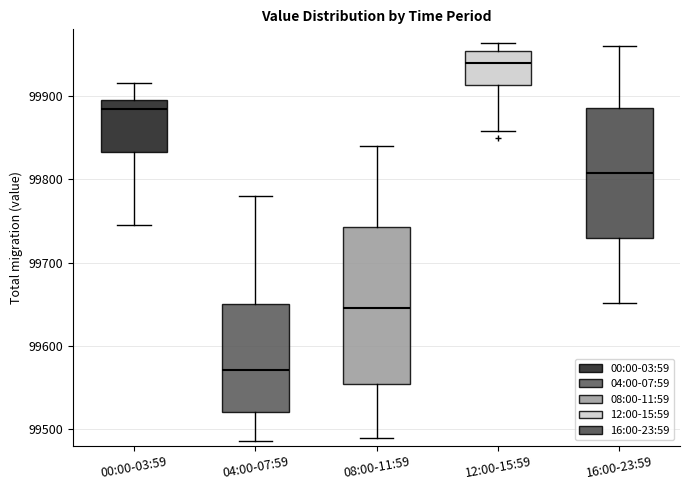

Reading left to right, read every box against the y-axis: the position of its median line, the range the box covers, and the ends of its whiskers. The values are not printed on the chart, so give them approximately, as read against the axis.

00:00-03:59: median 99880, box 99830 to 99900, whiskers 99750 to 99920
04:00-07:59: median 99570, box 99520 to 99650, whiskers 99490 to 99780
08:00-11:59: median 99650, box 99550 to 99740, whiskers 99490 to 99840
12:00-15:59: median 99940, box 99910 to 99950, whiskers 99860 to 99960
16:00-23:59: median 99810, box 99730 to 99890, whiskers 99650 to 99960